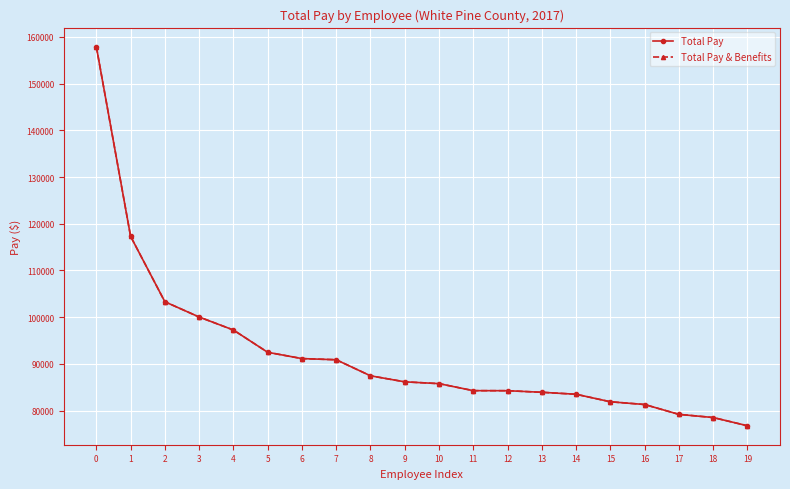

What is the sum of the Total Pay values at 1 and 7?

208183.5